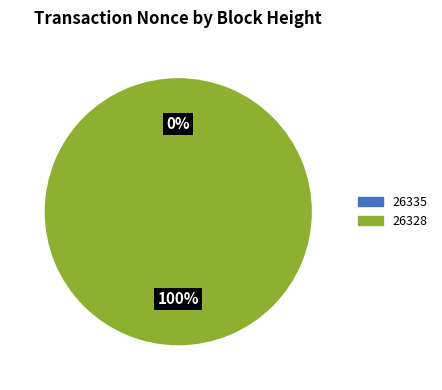

What is the total percentage of 26335 and 26328?

100.0%